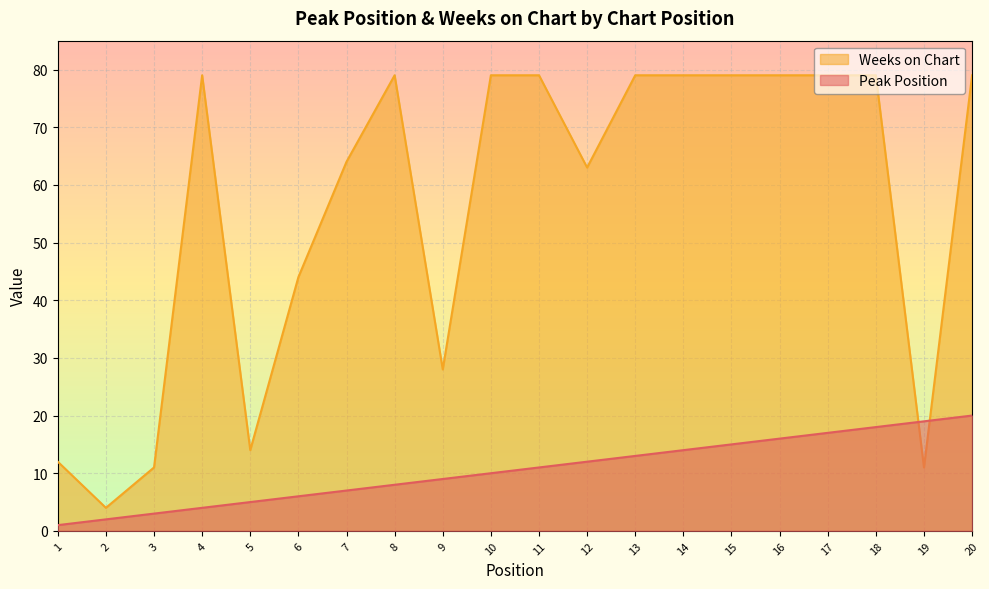

Between 9 and 20, which series saw the biggest shift?

Weeks on Chart